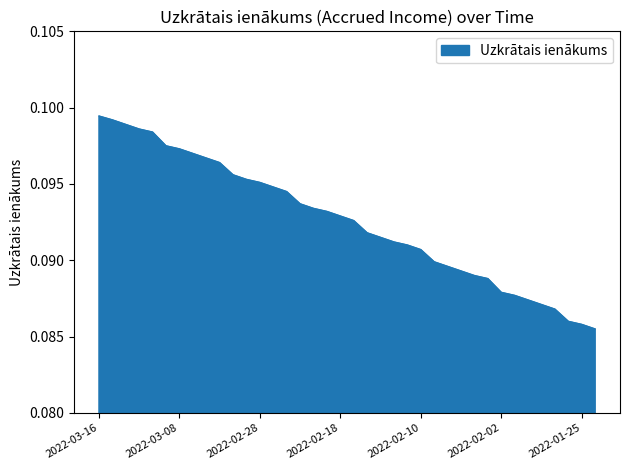

At which label is the value closest to 0?

2022-01-24